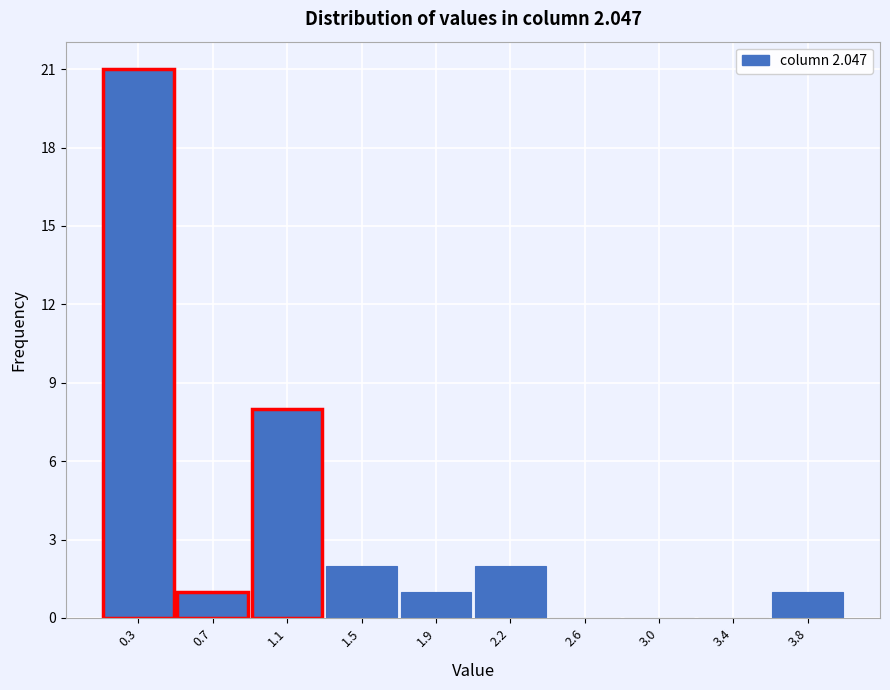

Reading right to left, what are all the values shown in this chart?

3.8=1	3.4=0	3.0=0	2.6=0	2.2=2	1.9=1	1.5=2	1.1=8	0.7=1	0.3=21